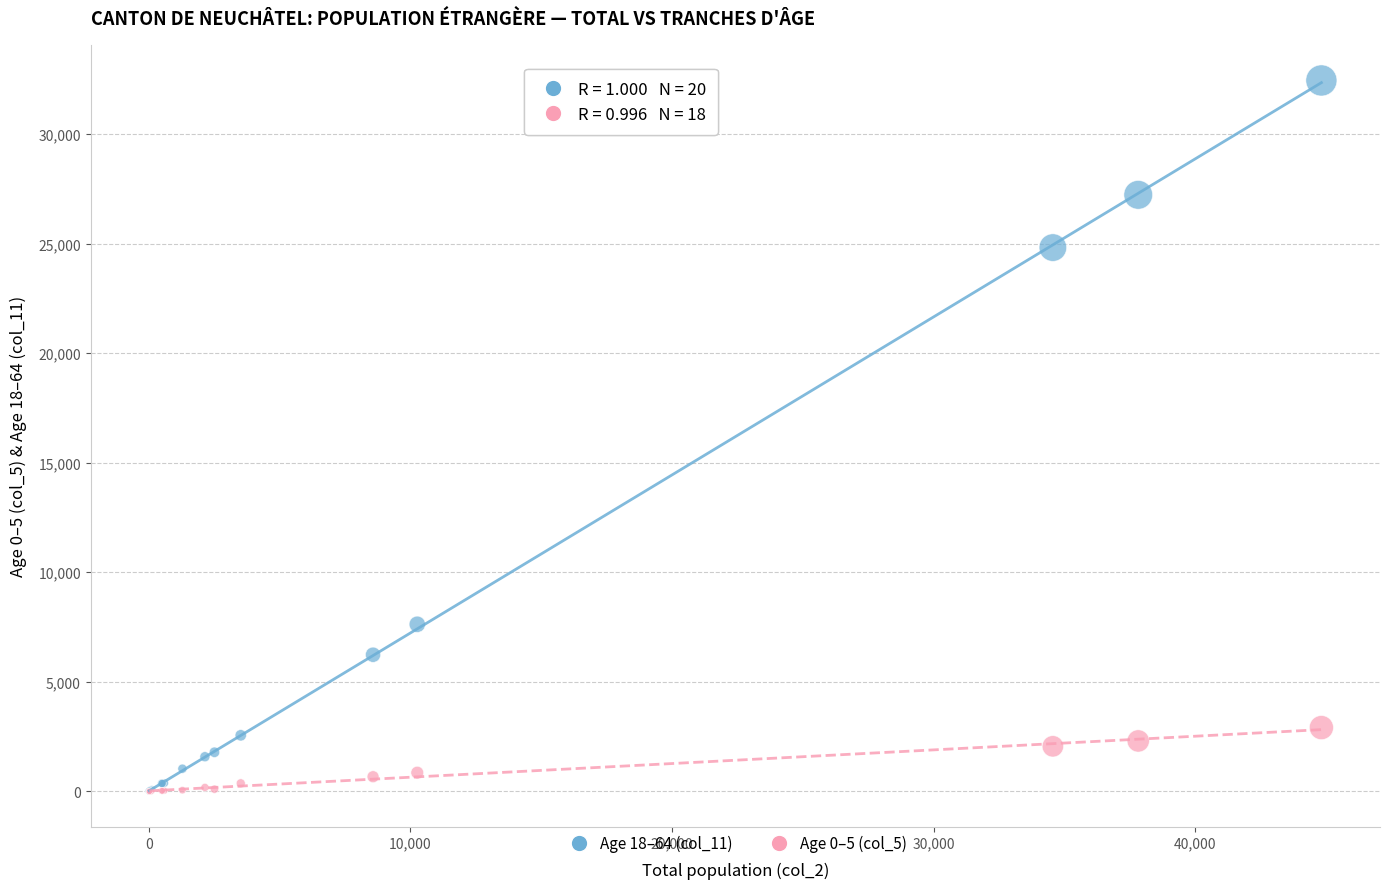

Which series has the widest spread of Y values?

Age 18–64 (col_11)